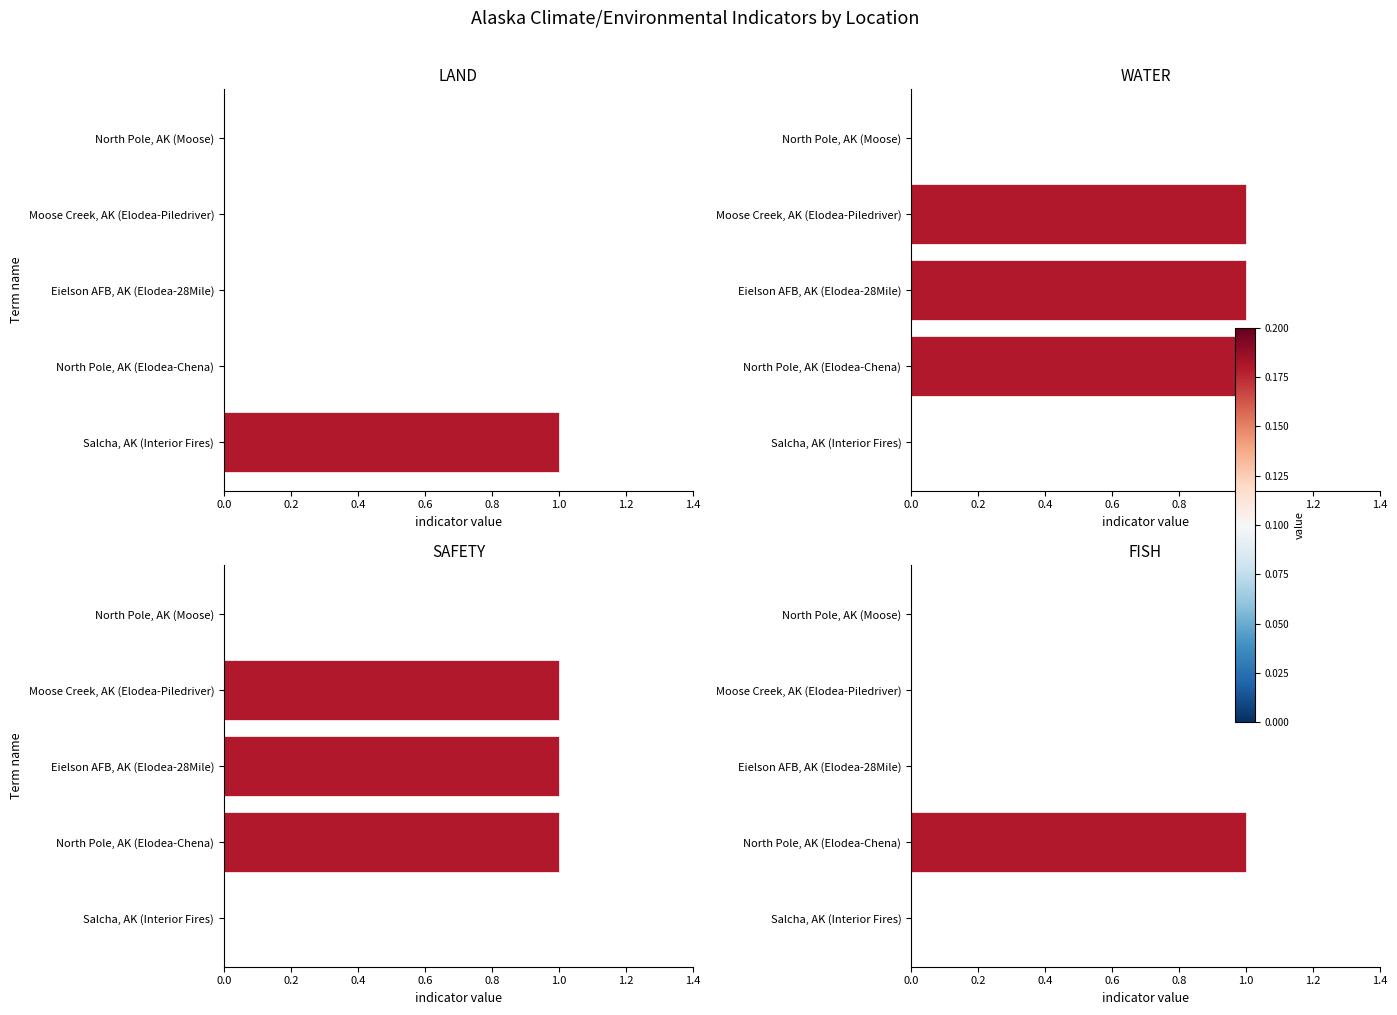

What is the sum of all SAFETY values?

3